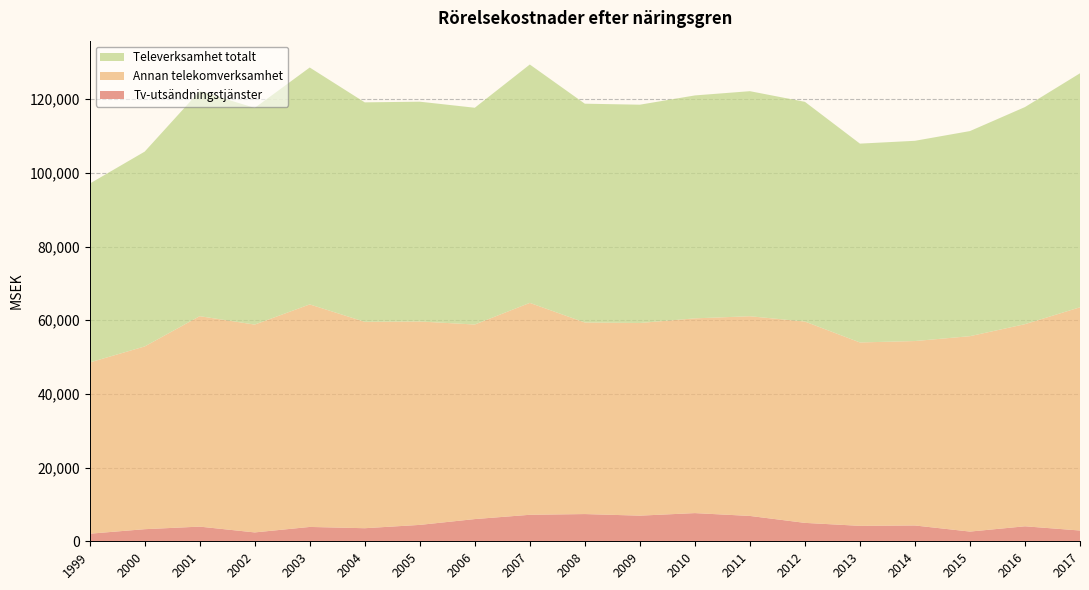

Reading left to right, list all the values displayed in this chart.

Tv-utsändningstjänster: 1999=2056.0	2000=3285.0	2001=3981.4	2002=2408.3	2003=3896.0	2004=3549.0	2005=4450.0	2006=6029.0	2007=7194.0	2008=7390.0	2009=6960.0	2010=7652.0	2011=6883.0	2012=4998.9	2013=4192.3	2014=4293.6	2015=2636.0	2016=4070.2	2017=2923.2
Annan telekomverksamhet: 1999=46480.0	2000=49598.0	2001=57120.3	2002=56408.8	2003=60403.0	2004=56019.0	2005=55211.0	2006=52808.0	2007=57512.0	2008=51998.0	2009=52292.0	2010=52857.0	2011=54203.0	2012=54643.7	2013=49776.7	2014=50058.4	2015=53037.0	2016=54861.6	2017=60592.7
Televerksamhet totalt: 1999=48536.0	2000=52882.0	2001=61101.7	2002=58817.1	2003=64299.0	2004=59569.0	2005=59661.0	2006=58837.0	2007=64706.0	2008=59388.0	2009=59252.0	2010=60509.0	2011=61086.0	2012=59642.6	2013=53969.0	2014=54352.2	2015=55673.0	2016=58931.8	2017=63515.9